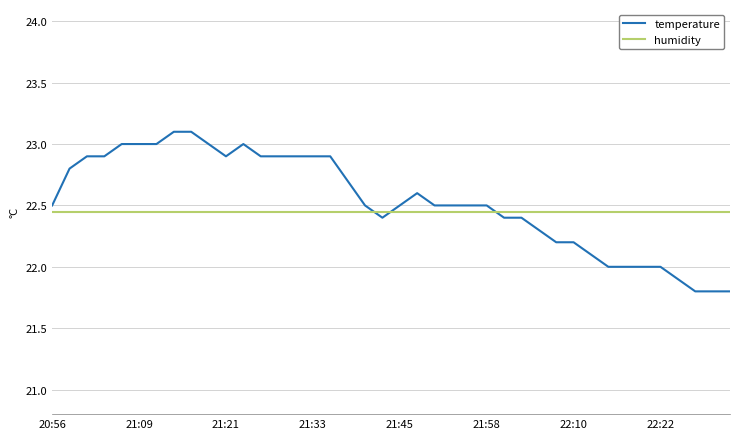

After their last crossing, which series has the higher values: temperature or humidity?

humidity